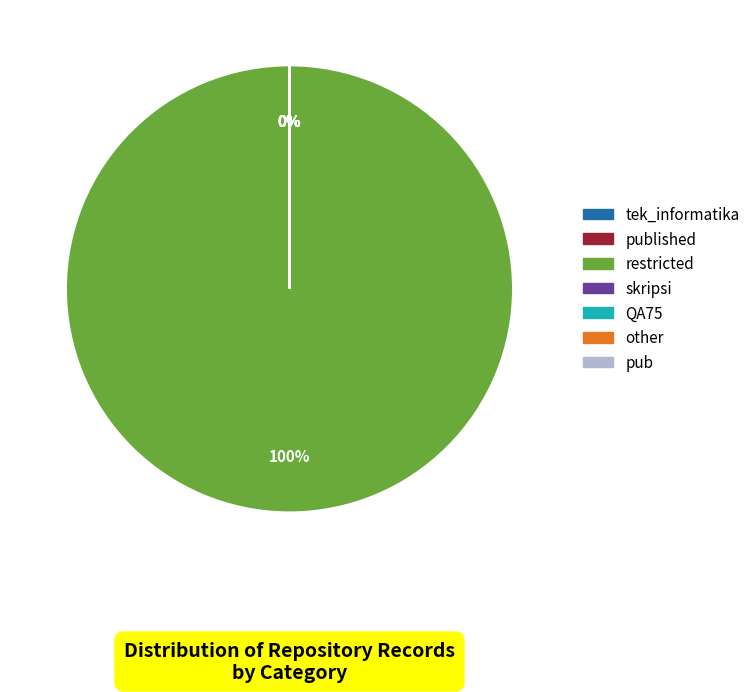

To the nearest percent, what is the difference between the largest and smallest slice percentages?

100%